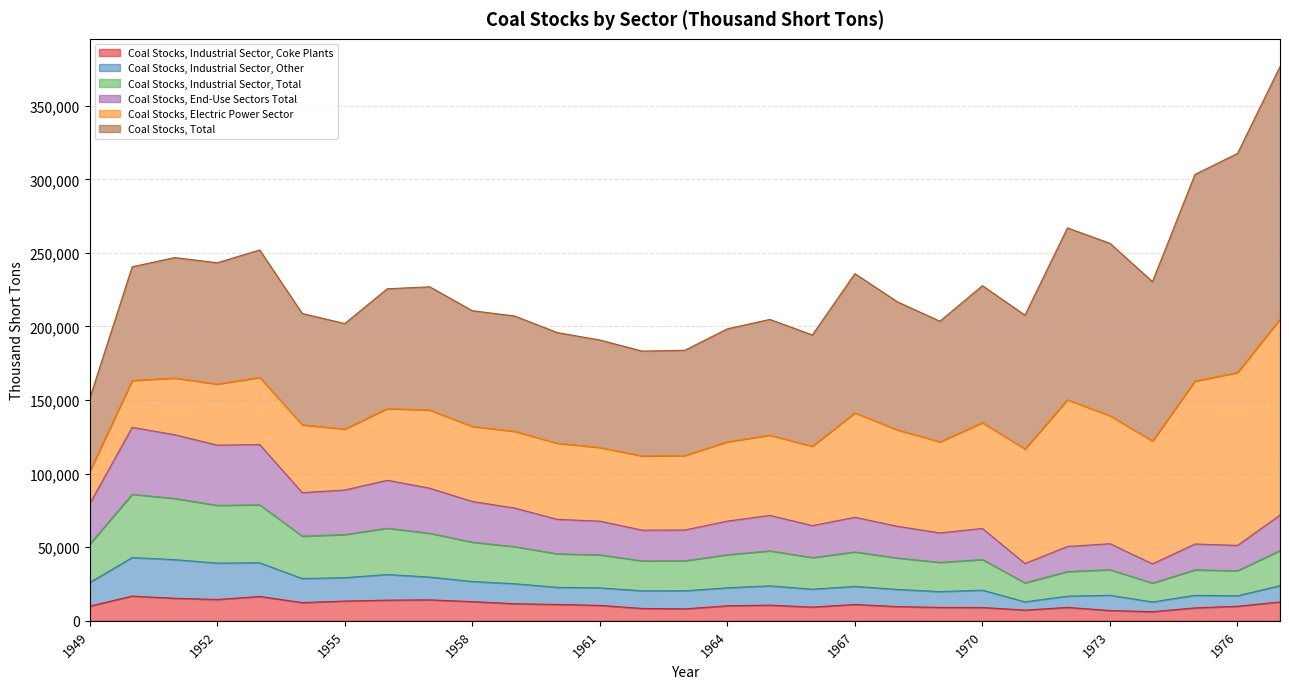

What are all the series names shown in the legend?

Coal Stocks, Industrial Sector, Coke Plants, Coal Stocks, Industrial Sector, Other, Coal Stocks, Industrial Sector, Total, Coal Stocks, End-Use Sectors Total, Coal Stocks, Electric Power Sector, Coal Stocks, Total